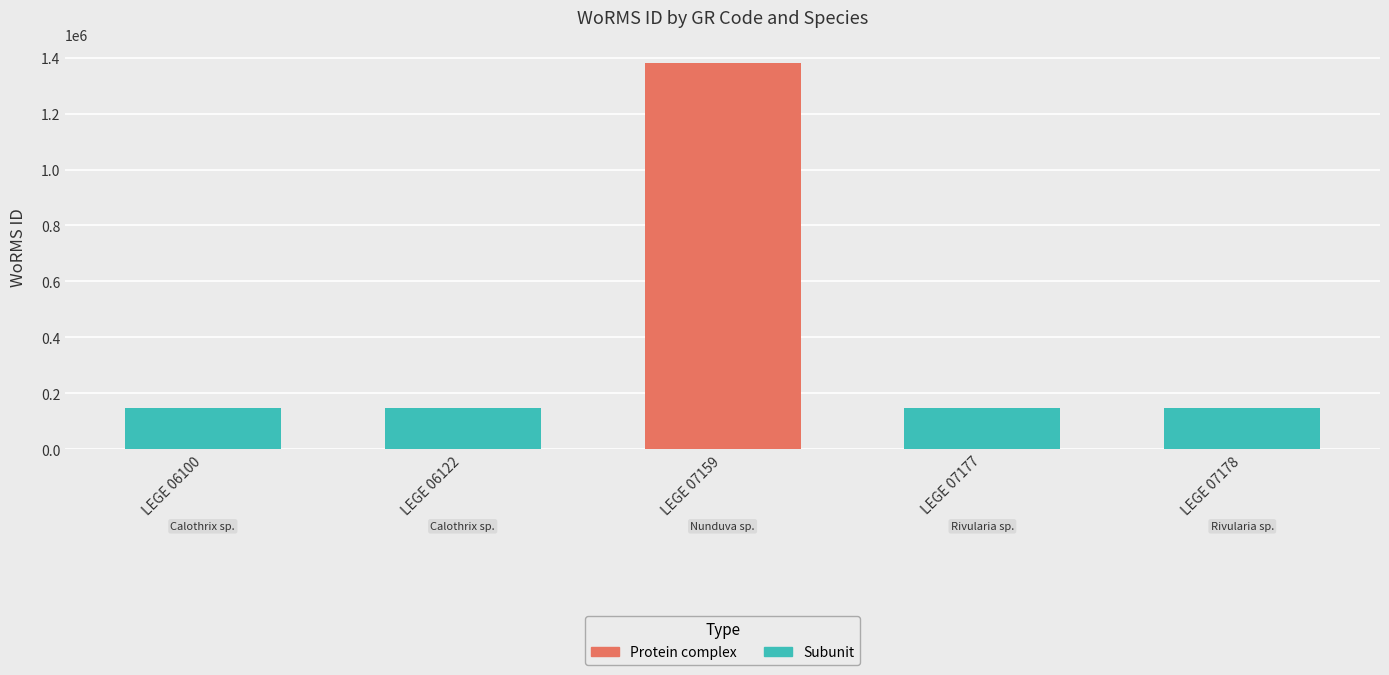

Where is the data nearest to the value 763449?

Calothrix sp.